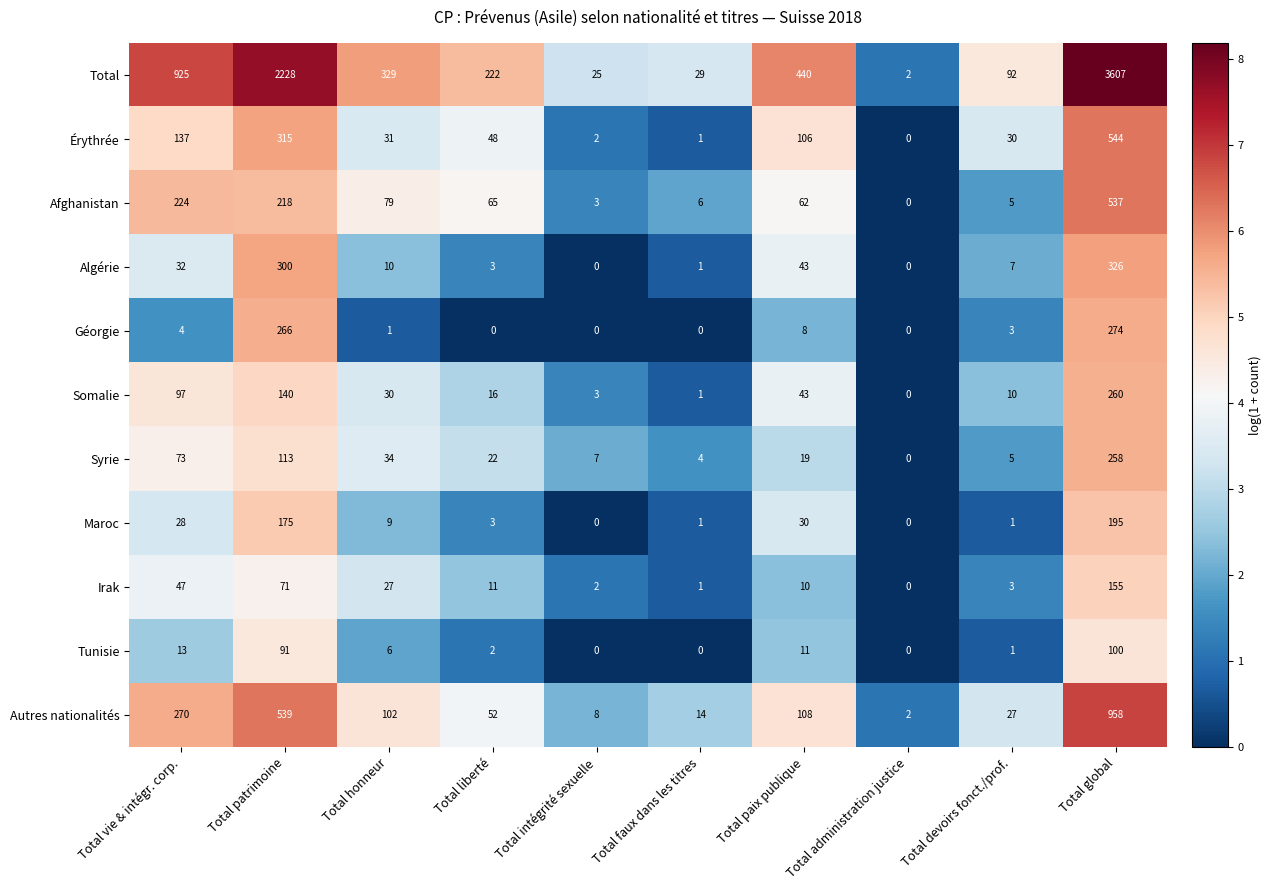

Between Total honneur and Total intégrité sexuelle, which series saw the biggest shift?

Total